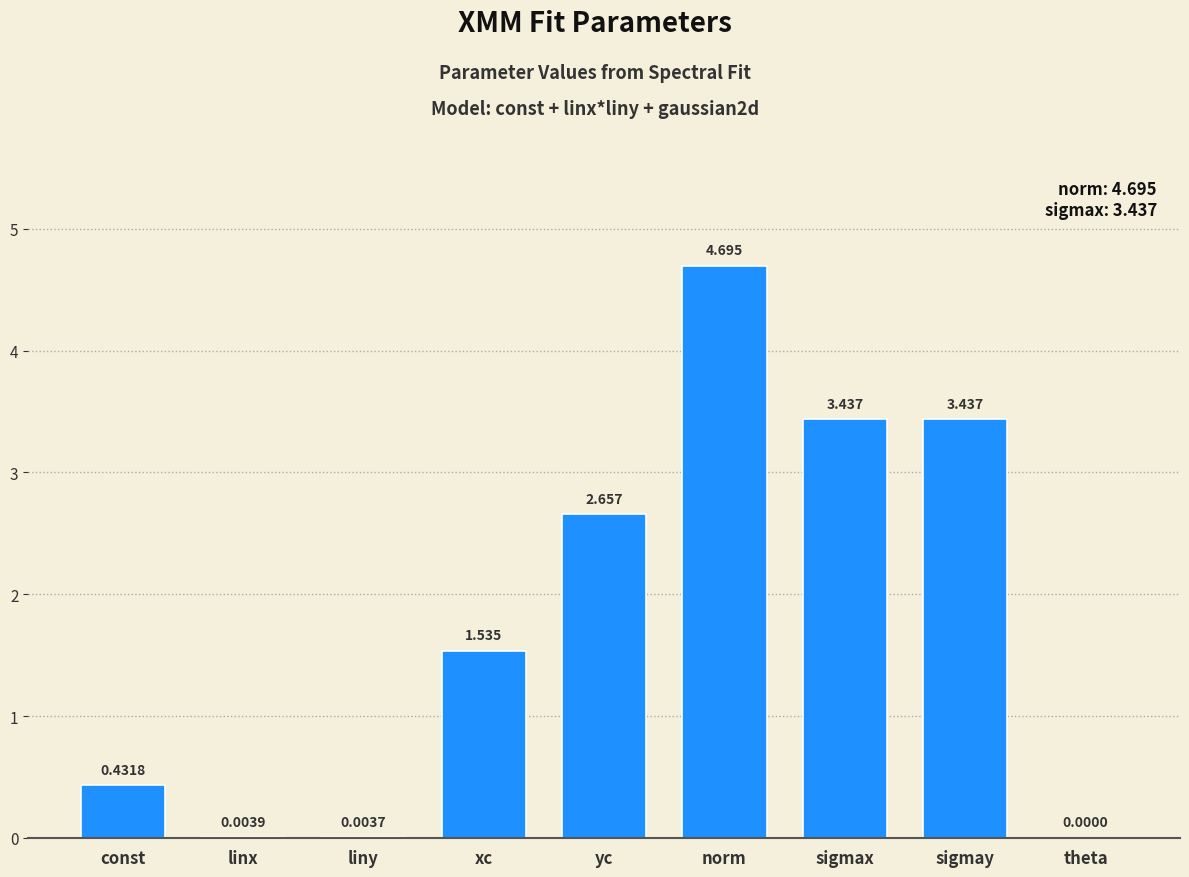

Which has a higher value, norm or const?

norm